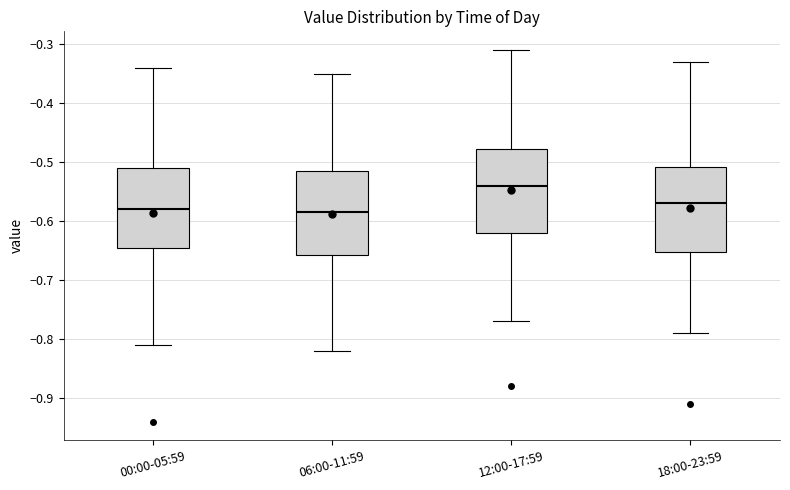

Where does the median line of the box for 18:00-23:59 sit on the y-axis? The values are not printed on the chart, so give them approximately, as read against the axis.

-0.57